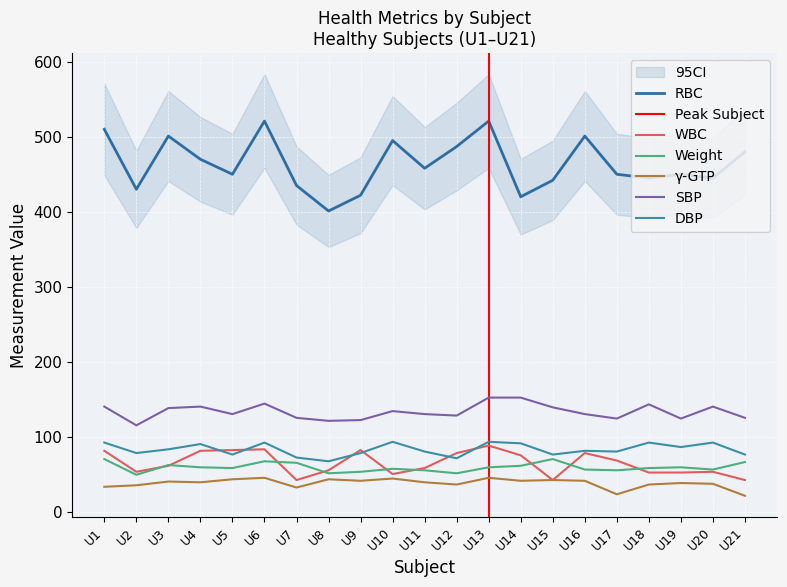

At which category does the chart reach its peak across all series?

U6